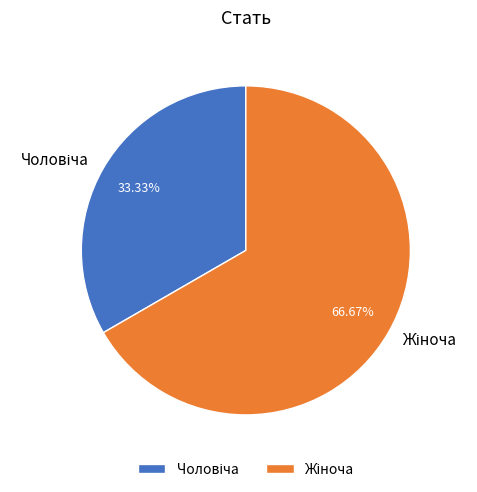

How many slices are in this pie chart?

2